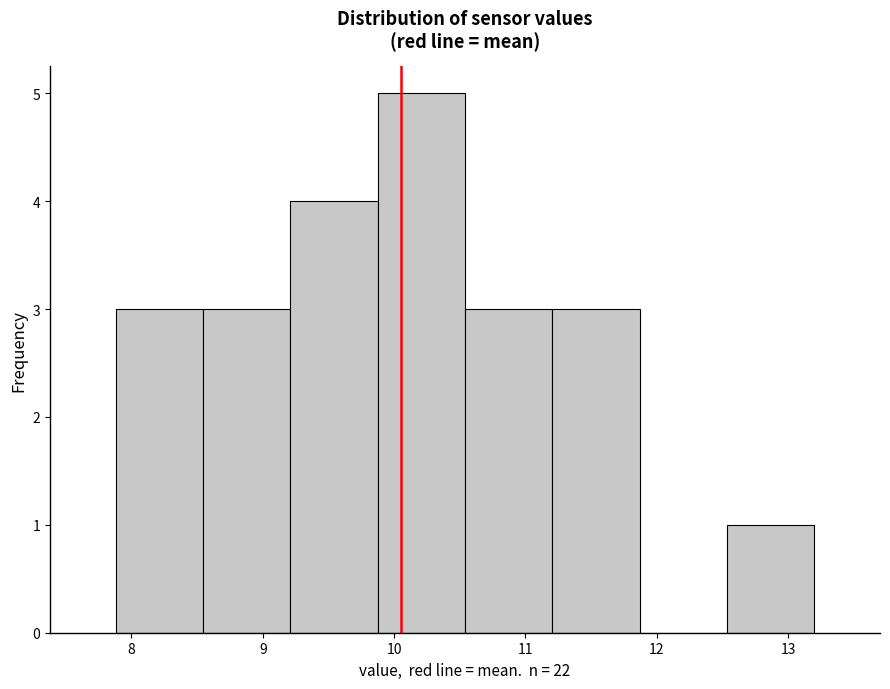

Which range on the x-axis has the tallest bar?

9.9 to 10.5